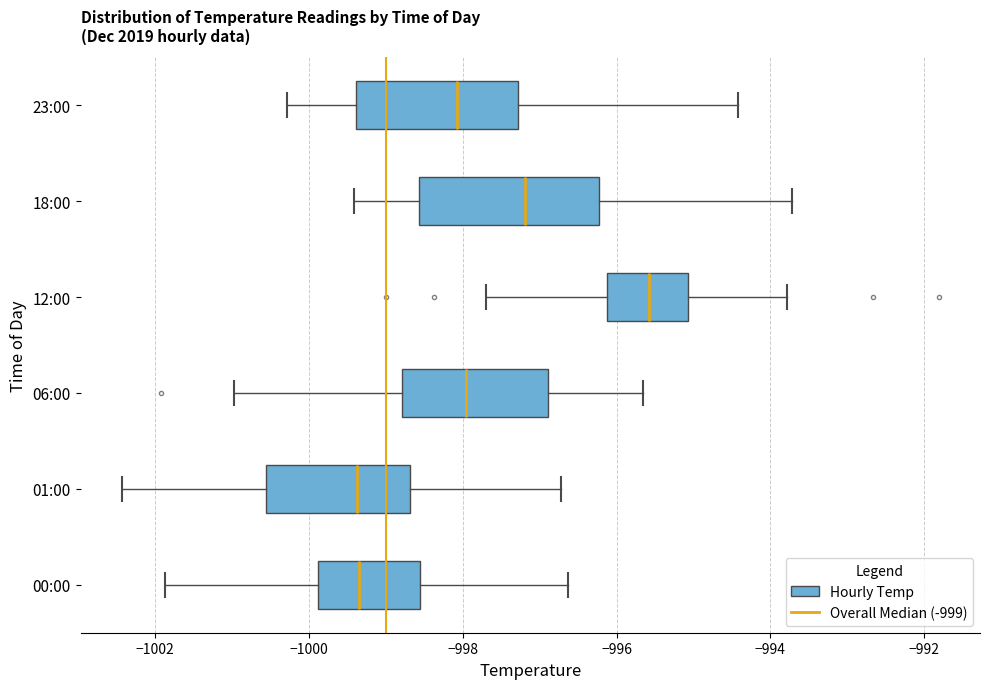

Which box is the widest, from its left edge to its right edge?

18:00